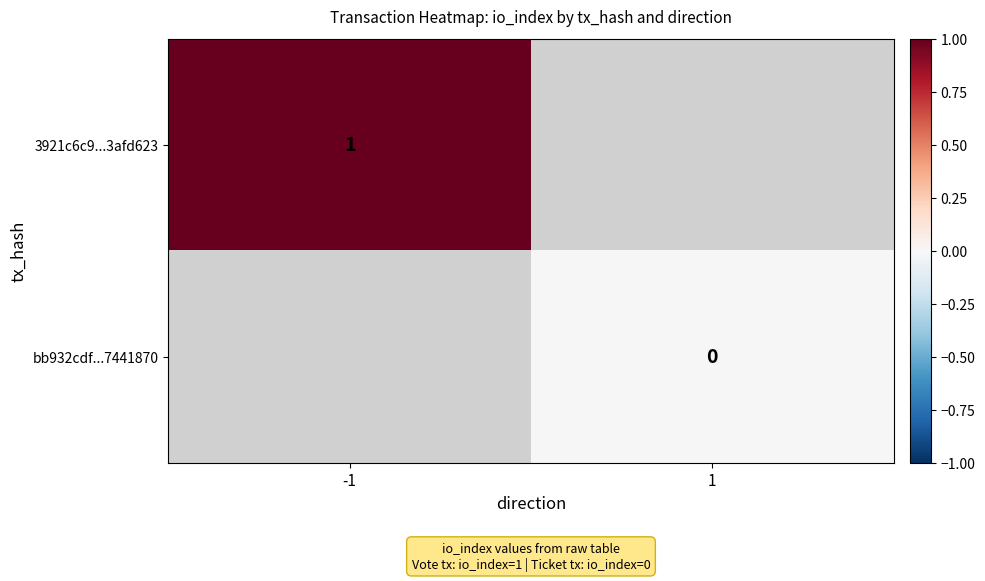

True or false: 3921c6c9...3afd623 has a value of 0 at -1.

False